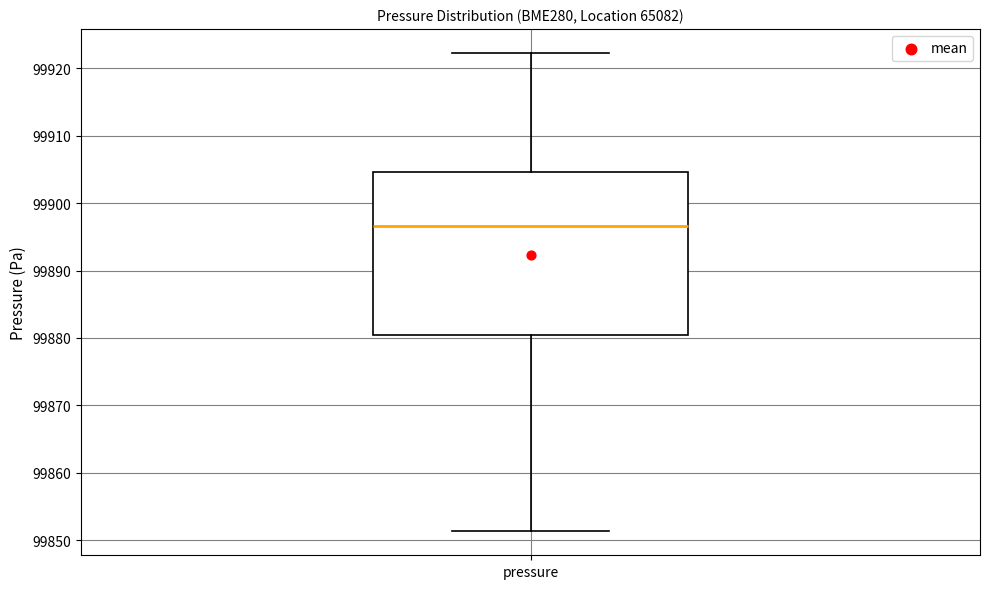

Transcribe this box plot: give where the median line is, the range the box spans, and where the two whiskers end, as read against the y-axis. The values are not printed on the chart, so give them approximately, as read against the axis.

median 99897, box 99880 to 99905, whiskers 99851 to 99922